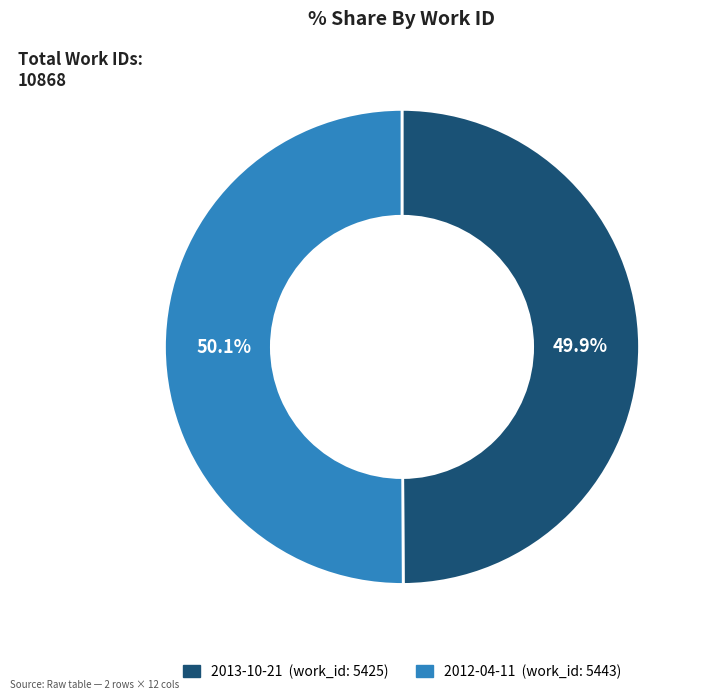

To the nearest percent, what is the combined percentage of 2012-04-11 and 2013-10-21?

100%